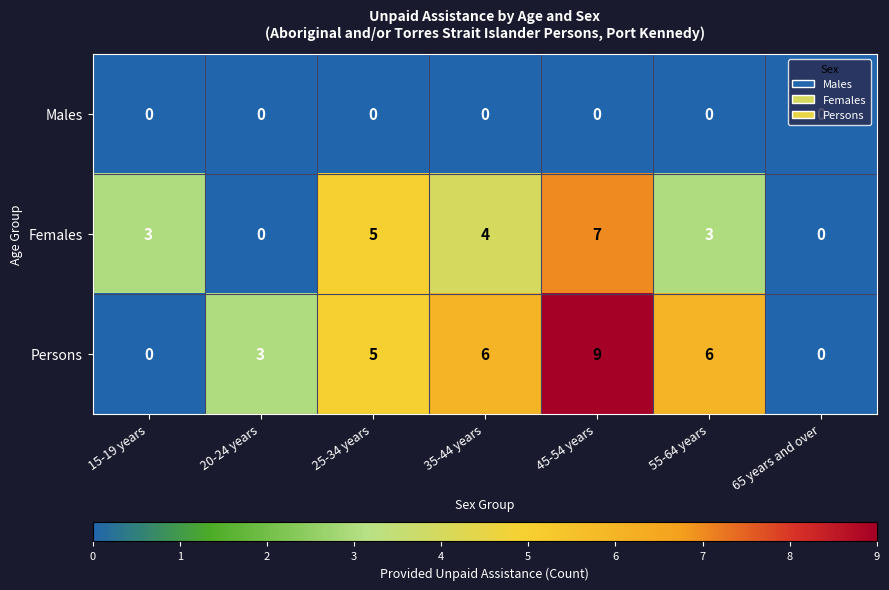

At which category is the sum across all series the highest?

45-54 years